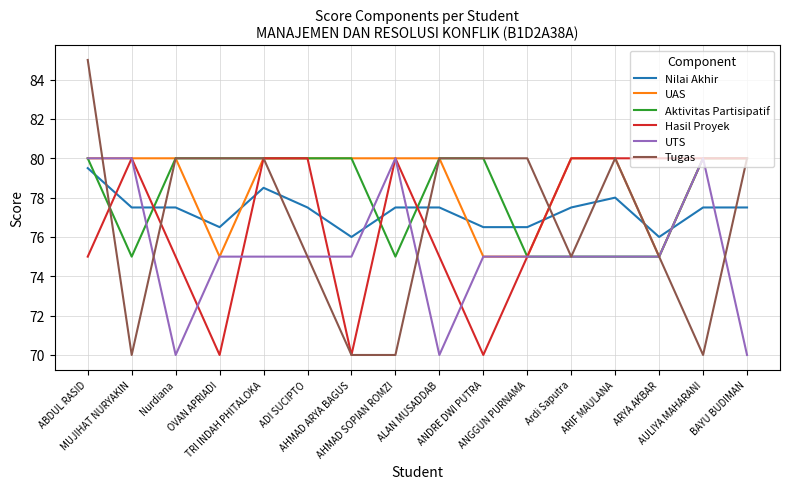

Which series has the largest total across all categories?

UAS